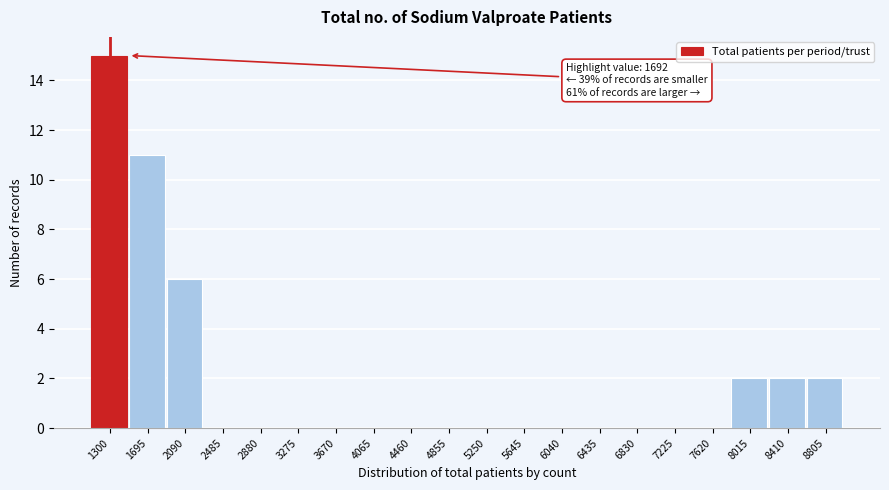

Reading left to right, extract all data points from this chart.

1300=15	1695=11	2090=6	2485=0	2880=0	3275=0	3670=0	4065=0	4460=0	4855=0	5250=0	5645=0	6040=0	6435=0	6830=0	7225=0	7620=0	8015=2	8410=2	8805=2